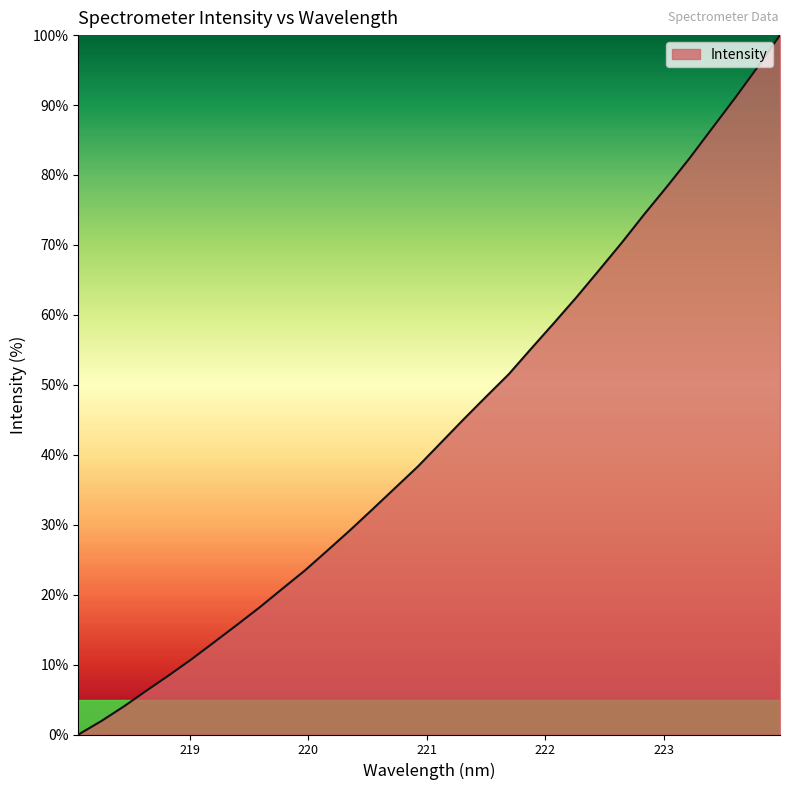

What is the difference between the maximum and minimum values?

100.0